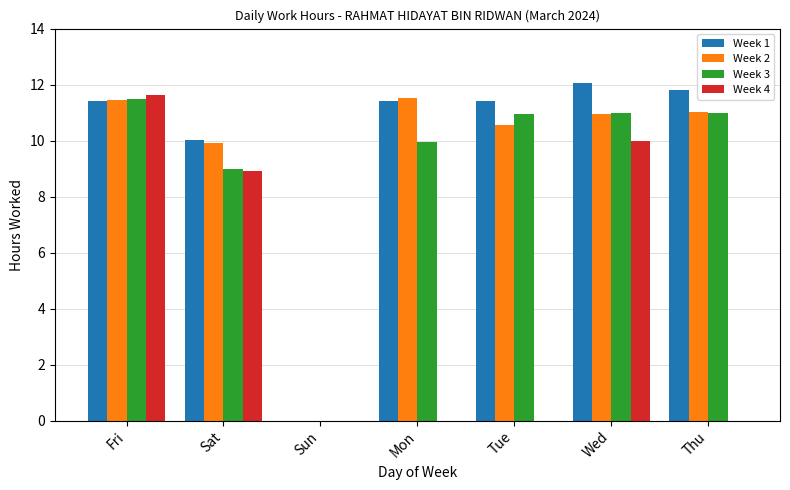

What is the total value across all series at Thu?

33.8